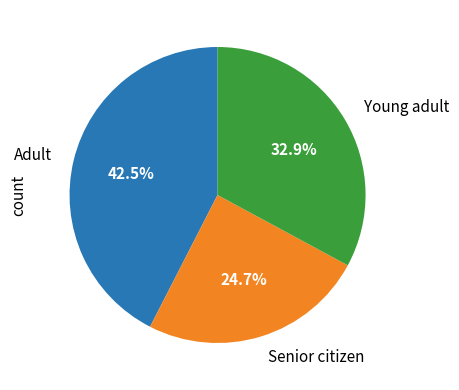

Which slice is the smallest?

Senior citizen